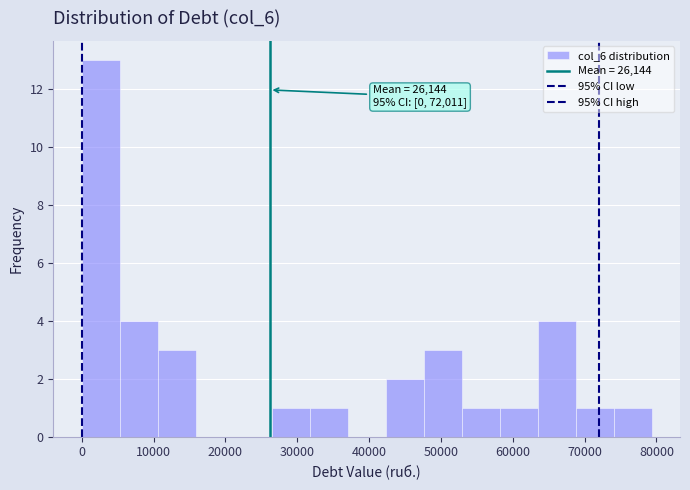

Which range on the x-axis has the tallest bar?

0 to 5000